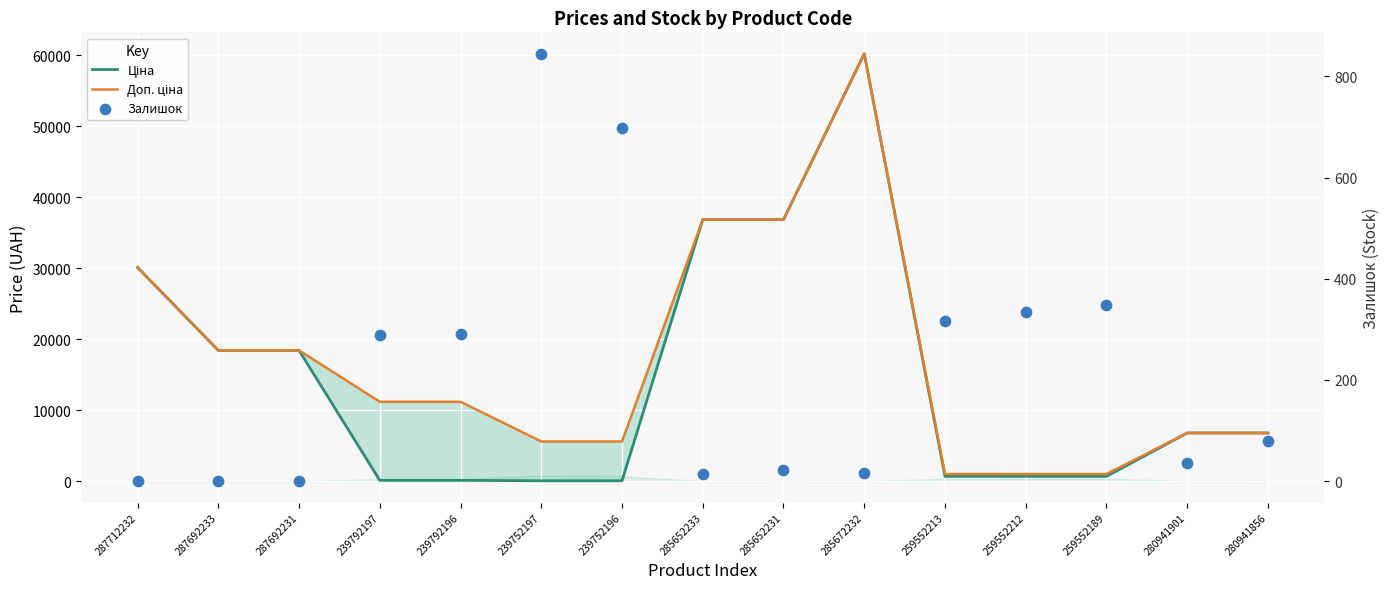

At how many categories does at least one series exceed 3886?

12